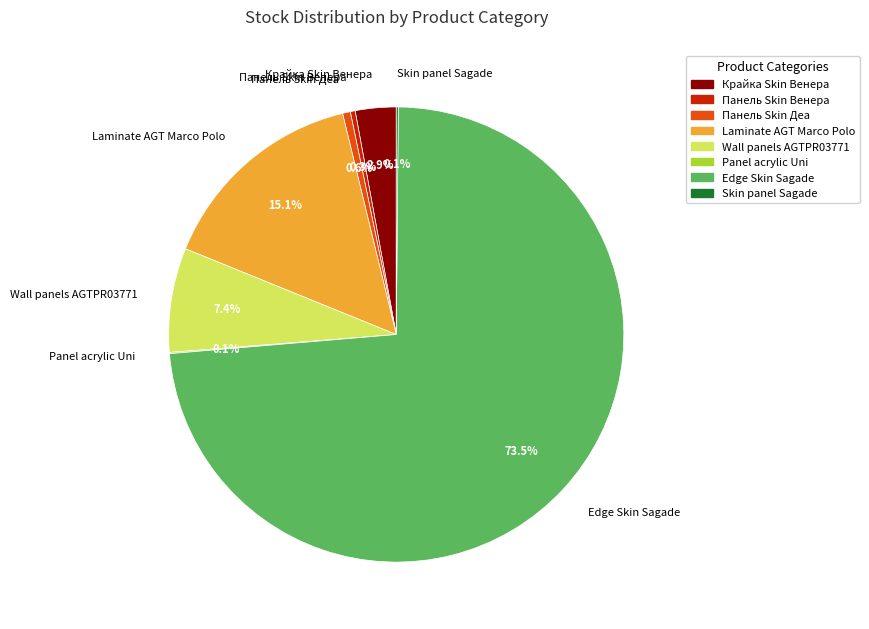

Is there a majority slice in this chart?

Yes